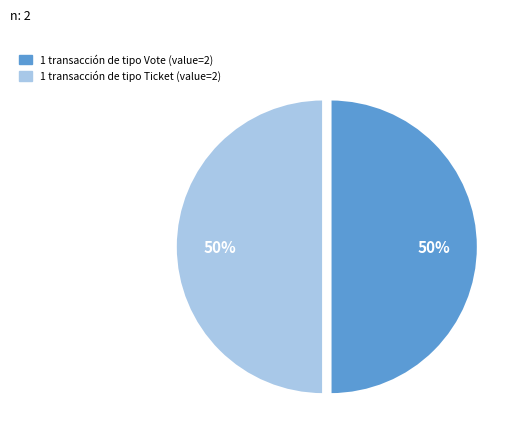

Which category has the smallest portion of the pie?

Ticket